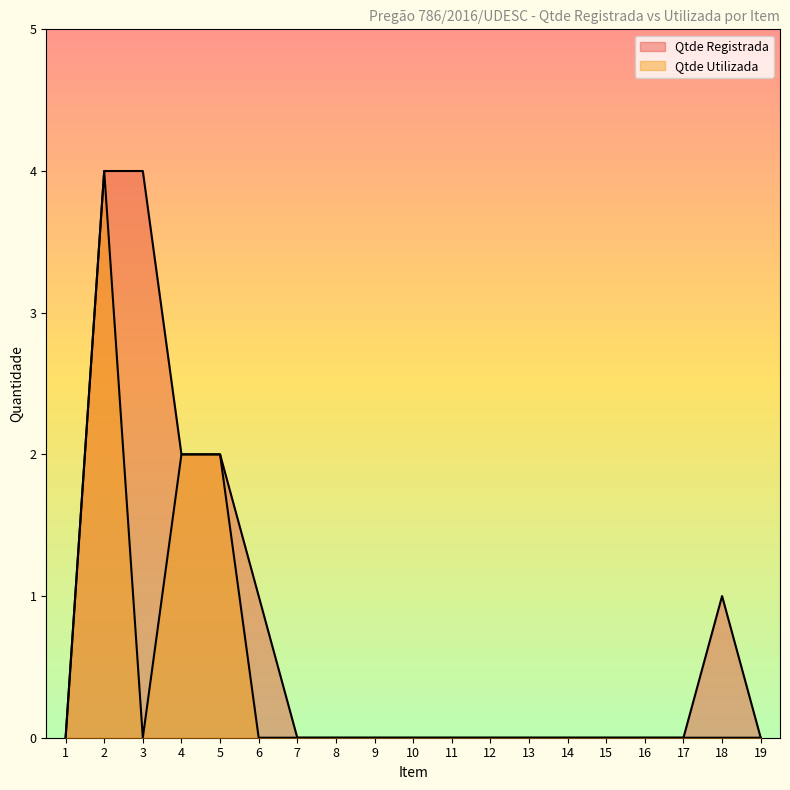

Does the chart display data point markers on the line(s)?

No